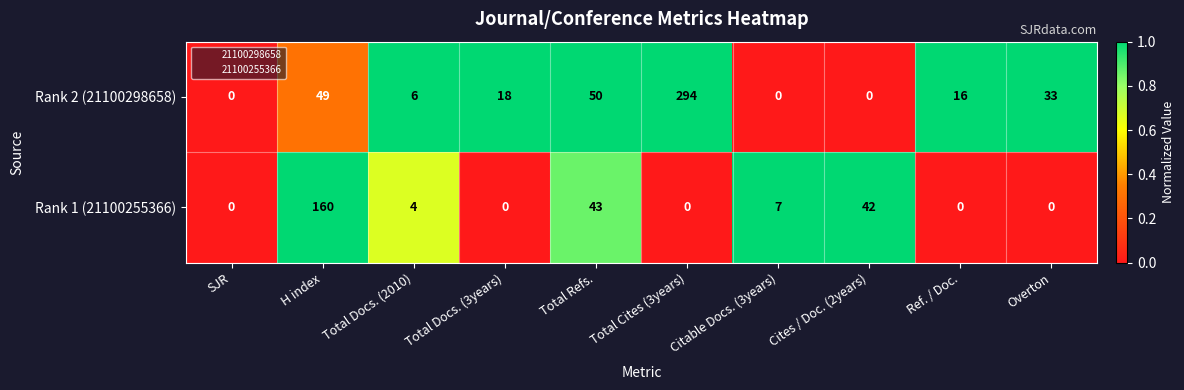

At Total Refs., list the series in order from smallest to largest.

Rank 1 (21100255366), Rank 2 (21100298658)